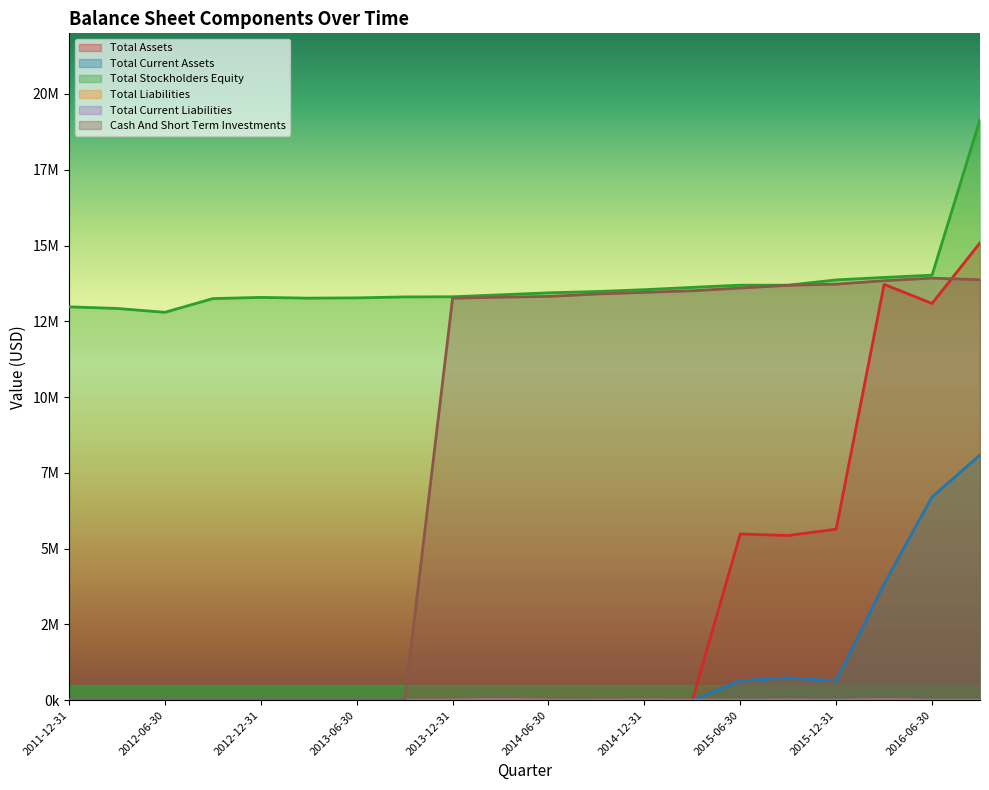

What are all the series names shown in the legend?

Total Assets, Total Current Assets, Total Stockholders Equity, Total Liabilities, Total Current Liabilities, Cash And Short Term Investments